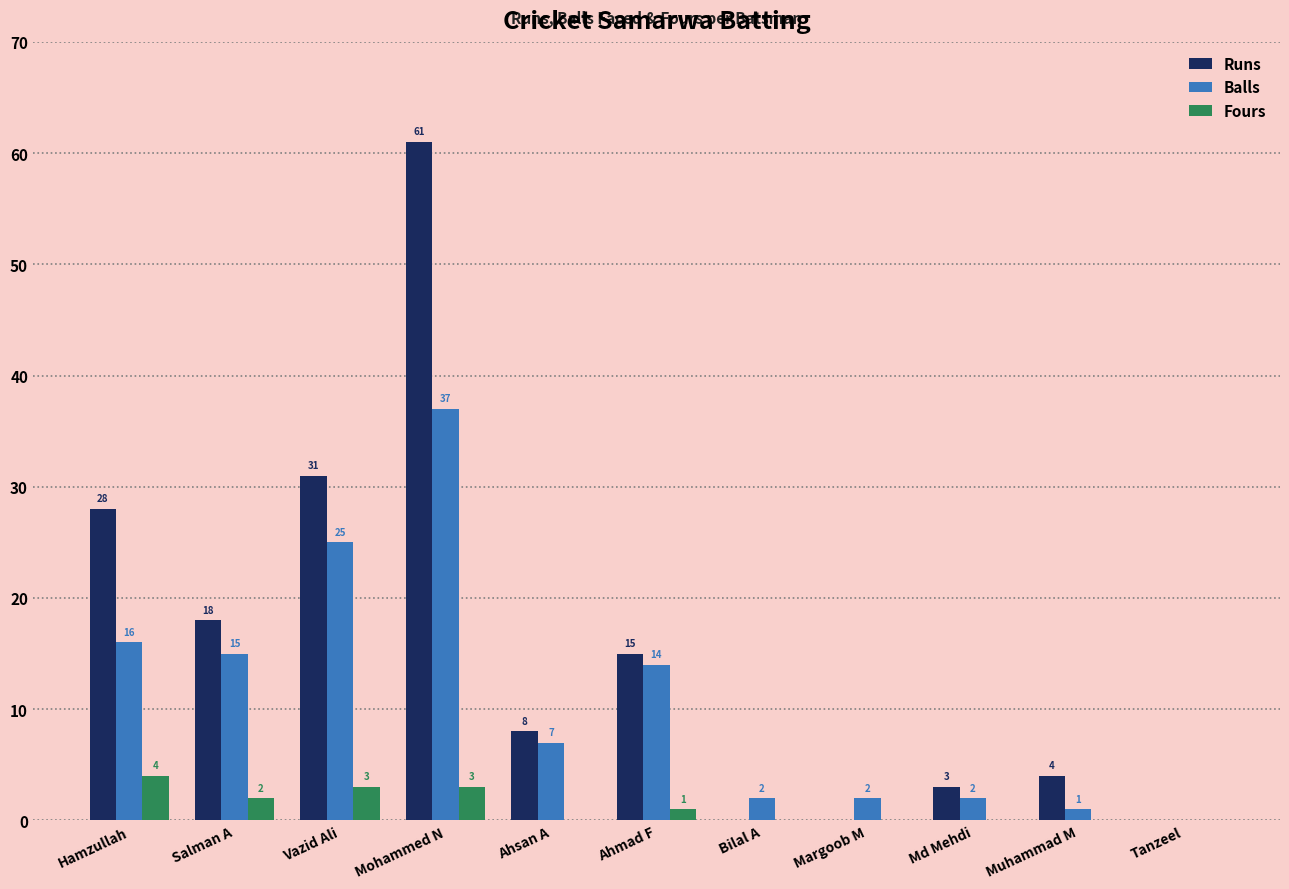

Which series has the widest spread of values?

Runs